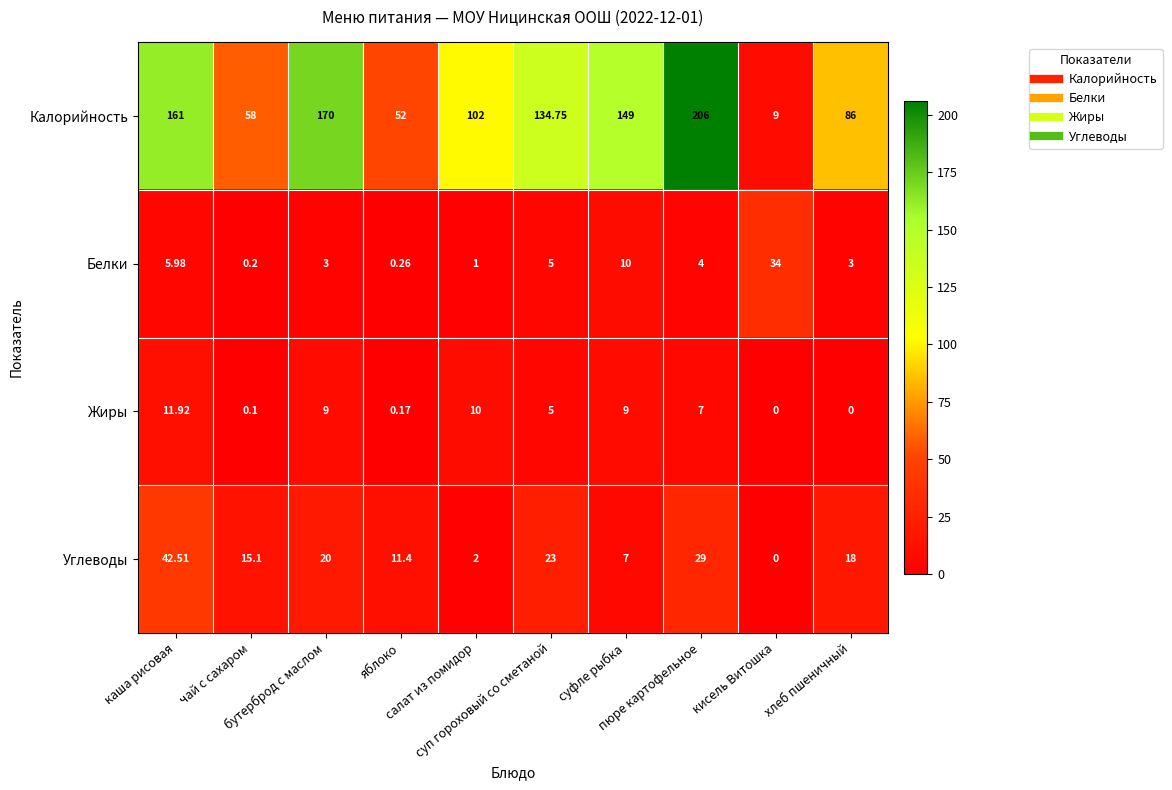

Which series has the largest total across all categories?

Калорийность